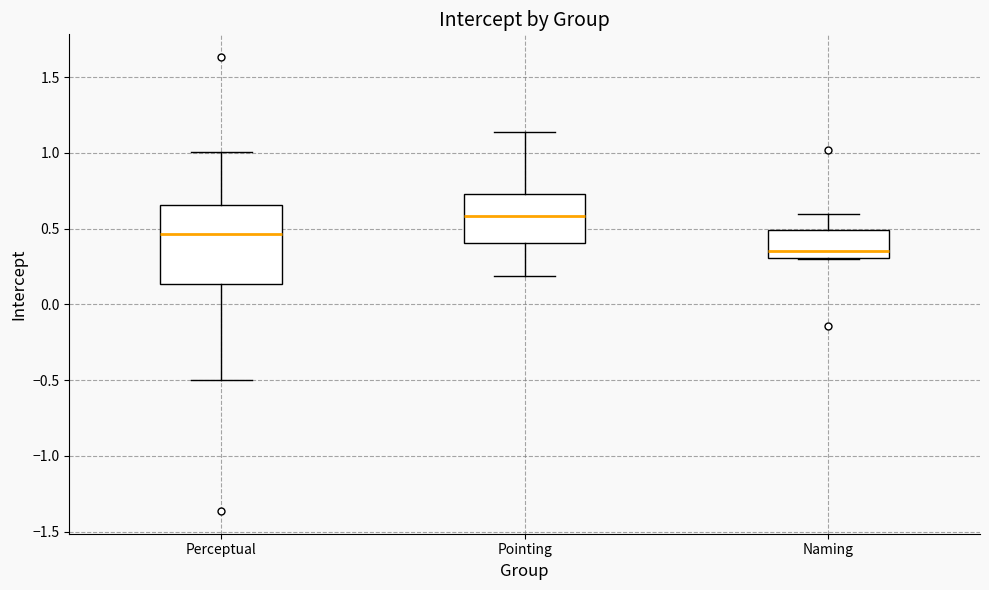

Which box has the highest median line?

Pointing